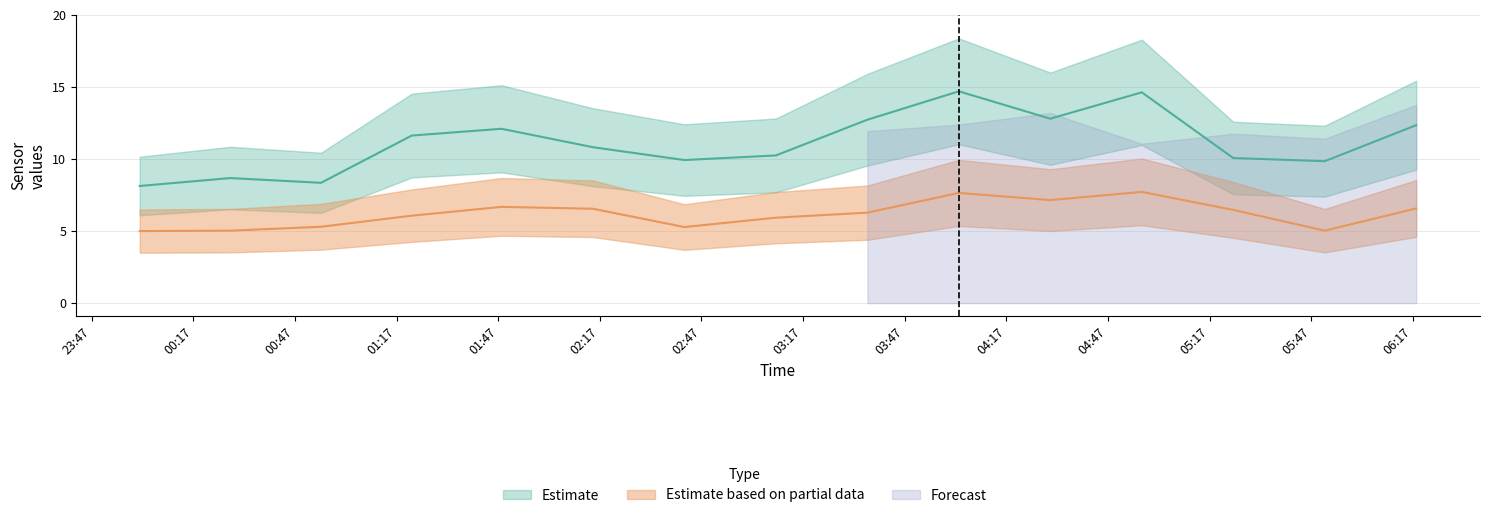

At how many categories does at least one series exceed 7?

15